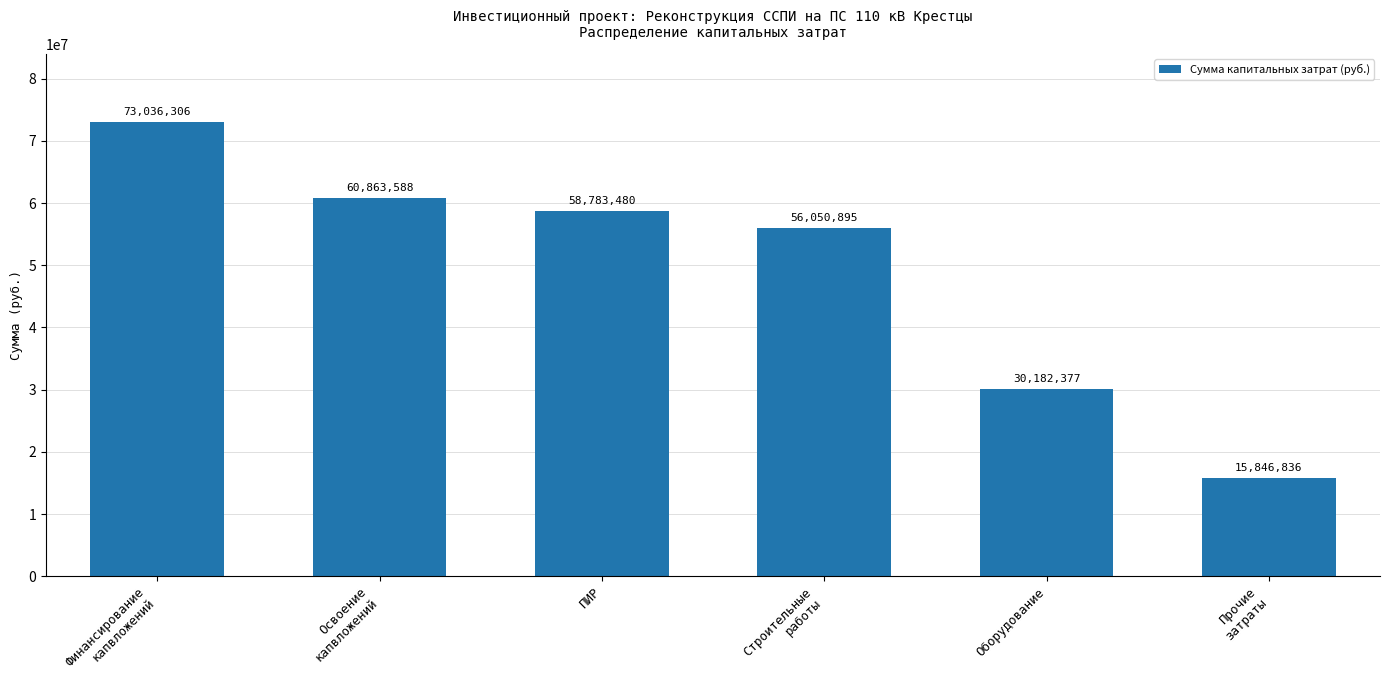

Reading right to left, extract all data points from this chart.

Прочие
затраты=15846836	Оборудование=30182377	Строительные
работы=56050895	ПИР=58783480	Освоение
капвложений=60863588	Финансирование
капвложений=73036306